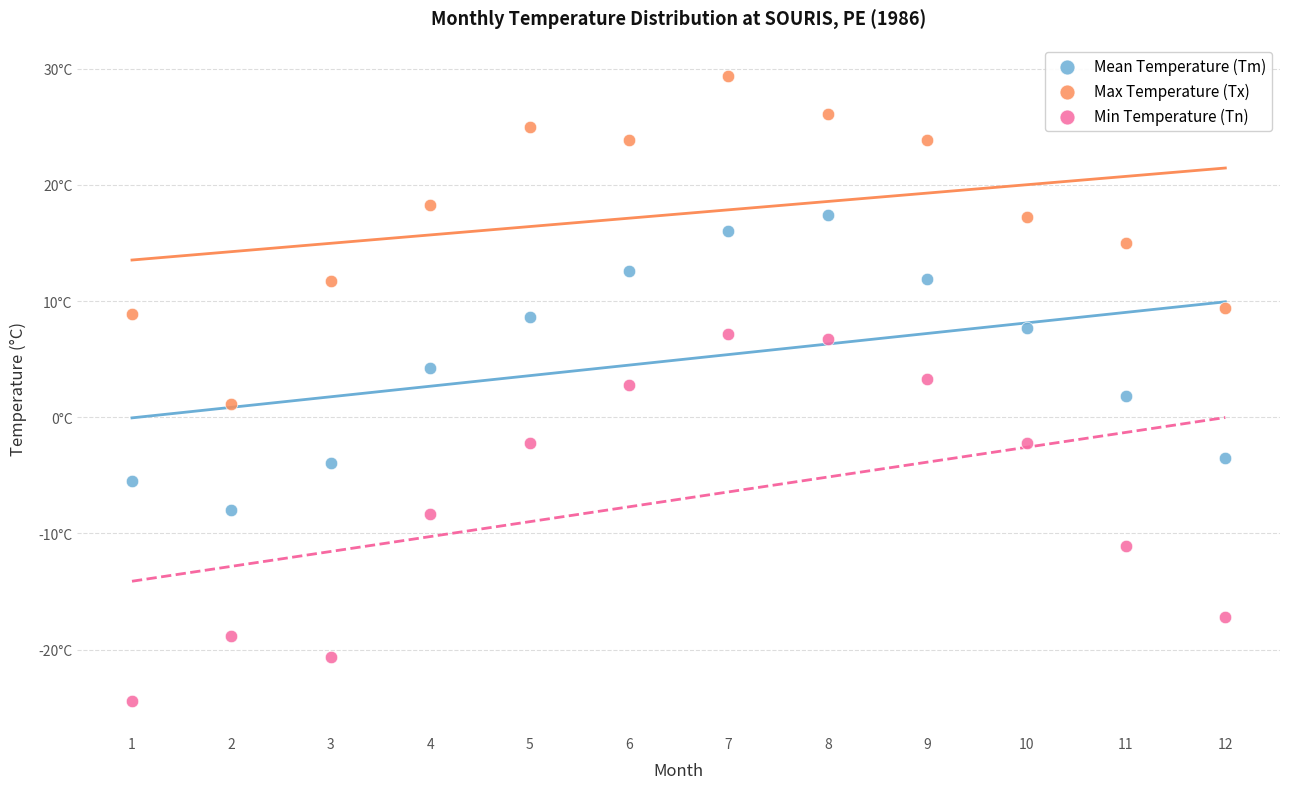

Which series contains the lowest Y value?

Min Temperature (Tn)